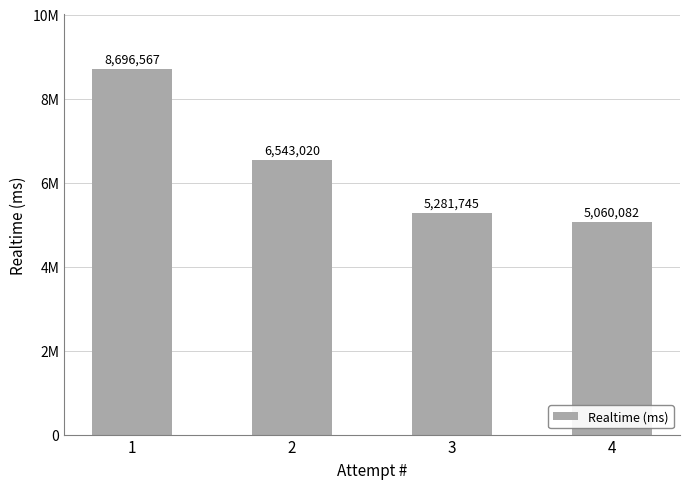

What is the difference between the values at 4 and 1?

3636485